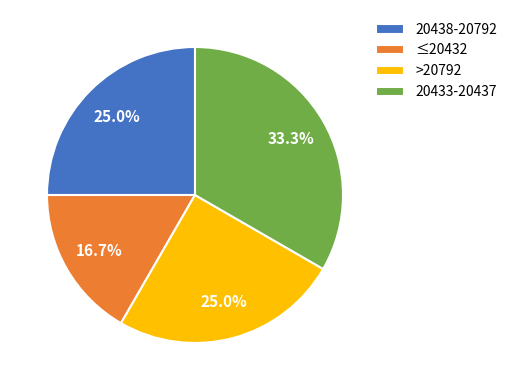

Count the number of slices in the pie.

4